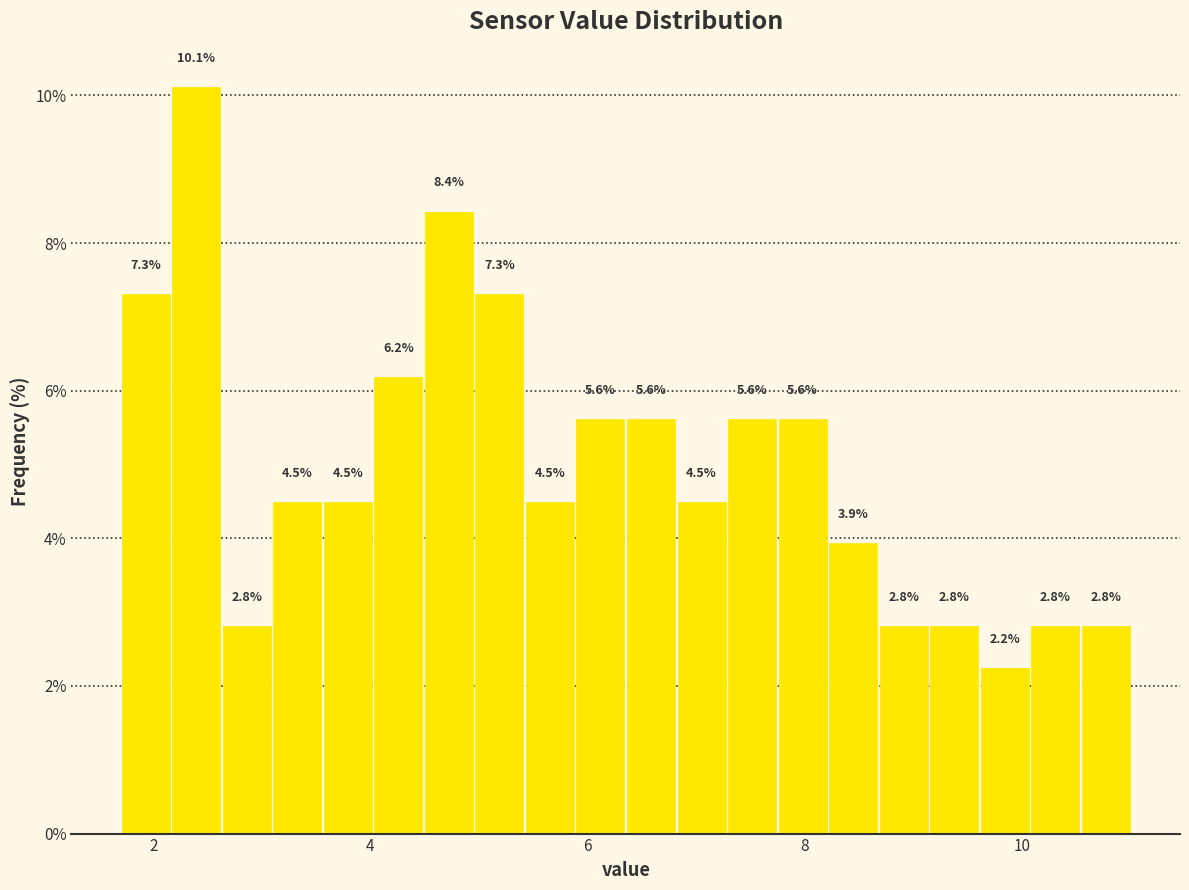

Around what value on the x-axis is the tallest bar? Give the approximate position of its centre, as read against the axis.

2.4